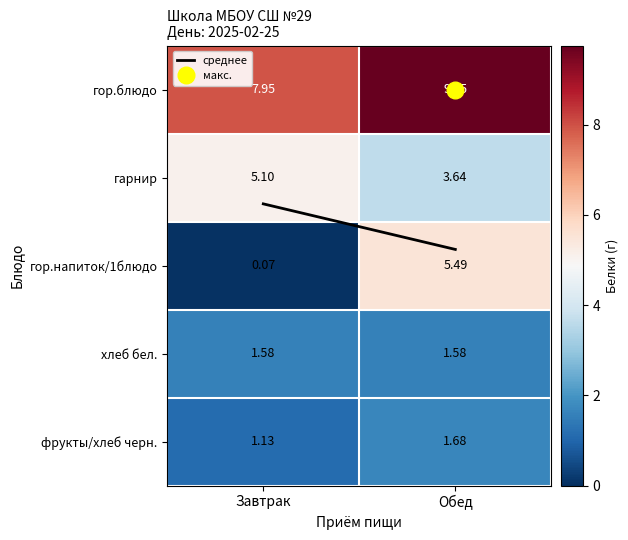

Where is гарнир nearest to the value 4?

Обед